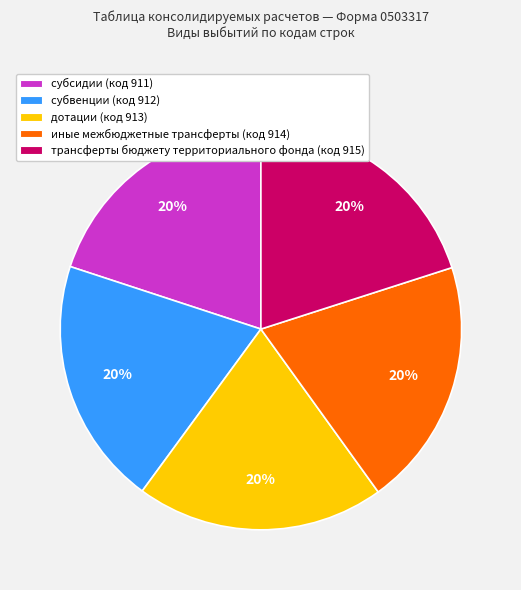

Is the sum of дотации and субсидии greater than half?

No